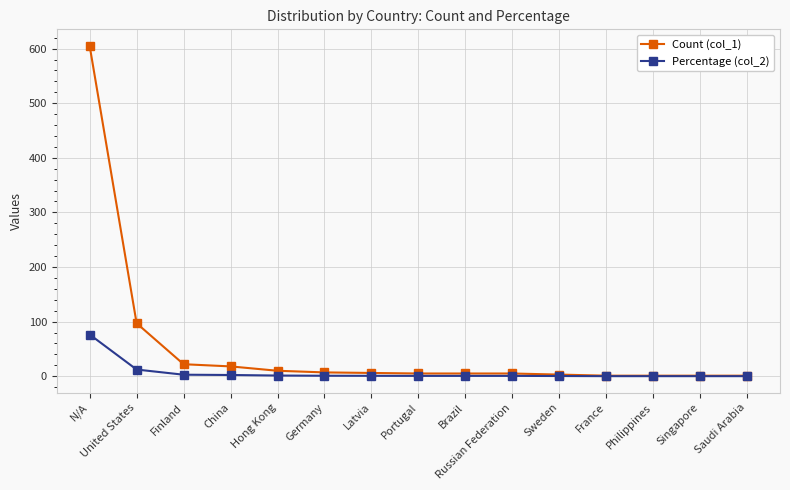

What is the total value across all series at Portugal?

5.6